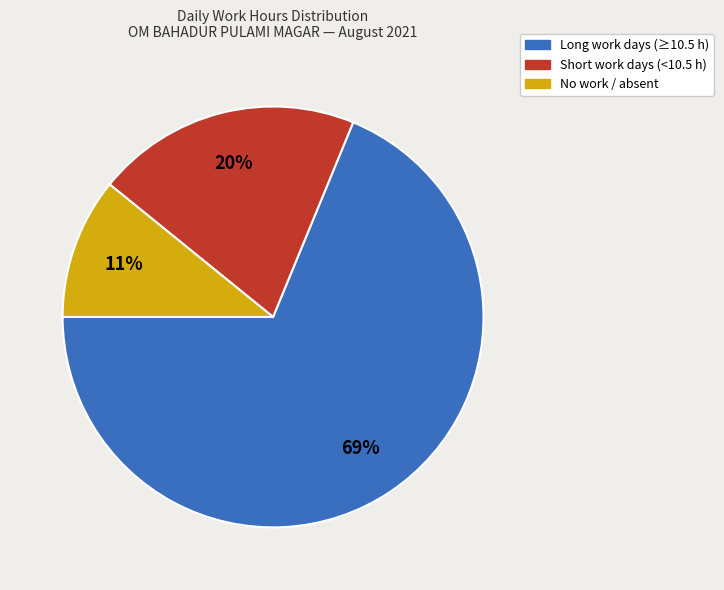

Is there any slice that represents more than half of the pie?

Yes